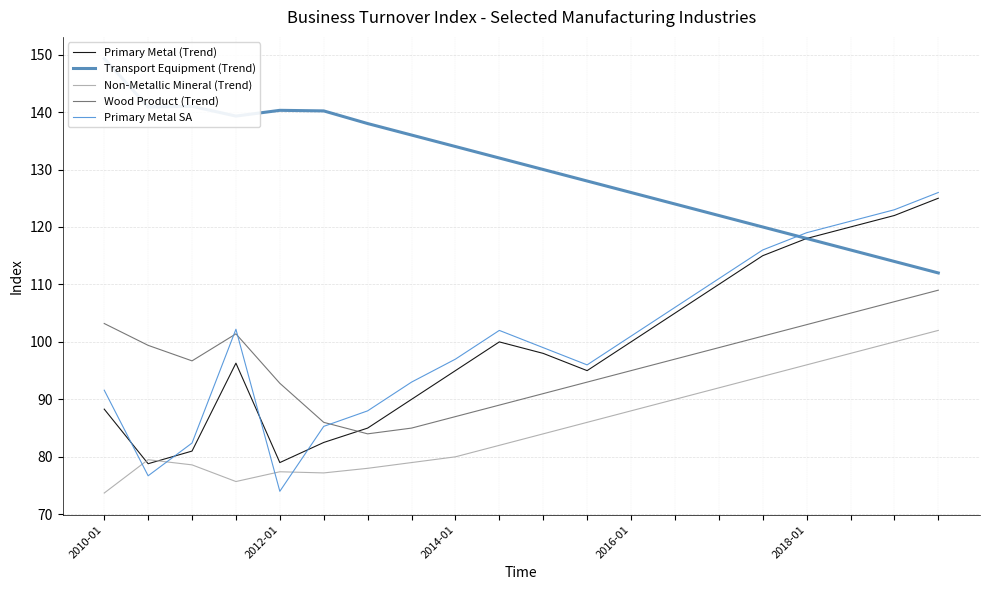

What position from the right is 18?

2